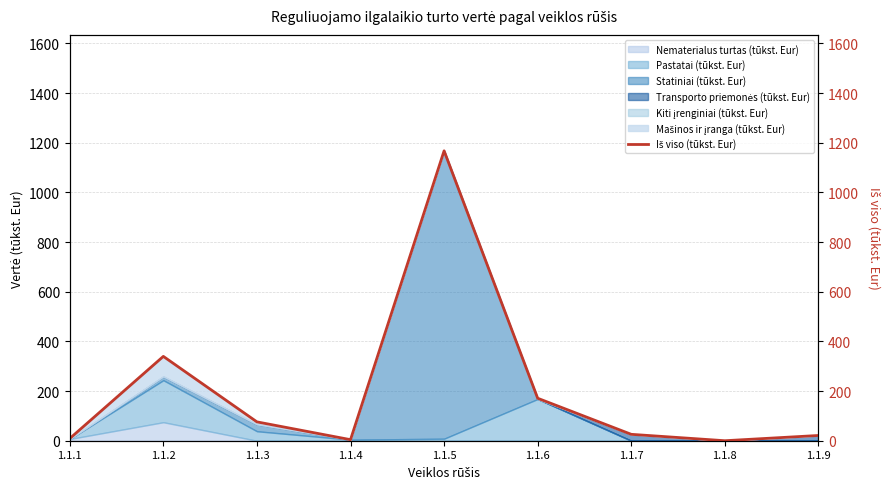

What is the greatest value displayed?

1167.3